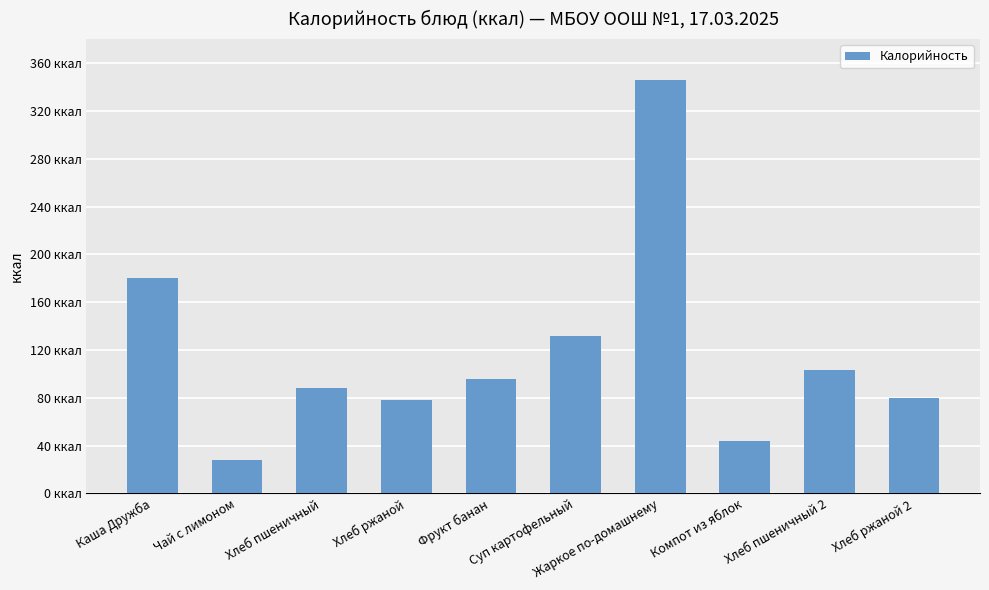

What is the label of the 3rd bar from the right?

Компот из яблок